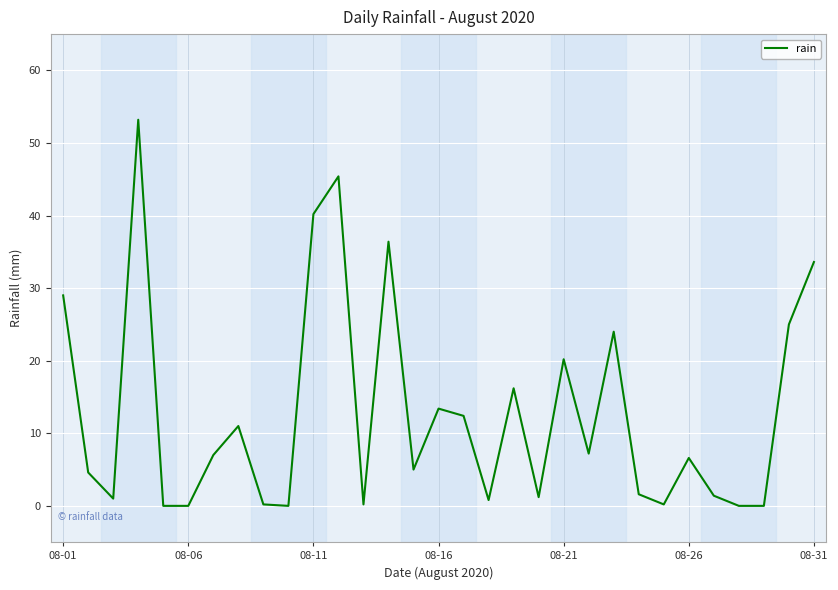

What is the maximum value shown in the chart?

53.2